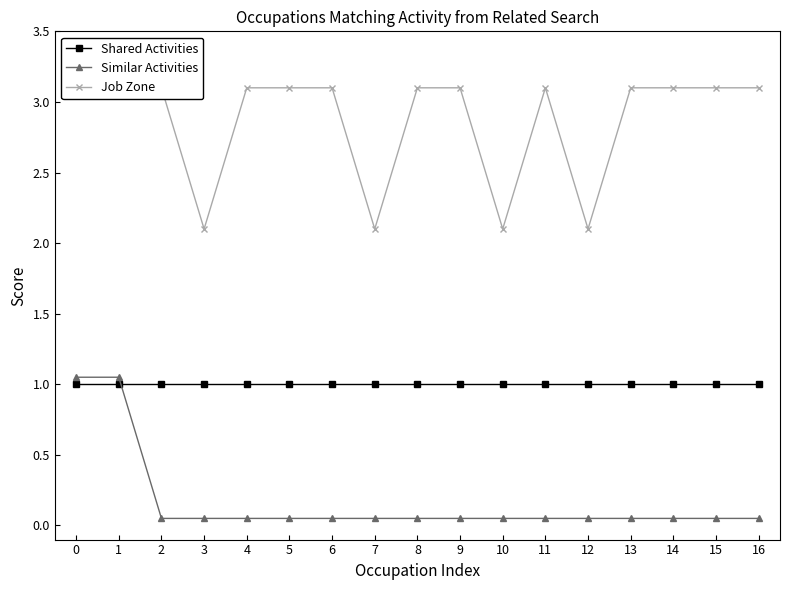

What is the value of the Job Zone point at the 13th from the left?

2.1